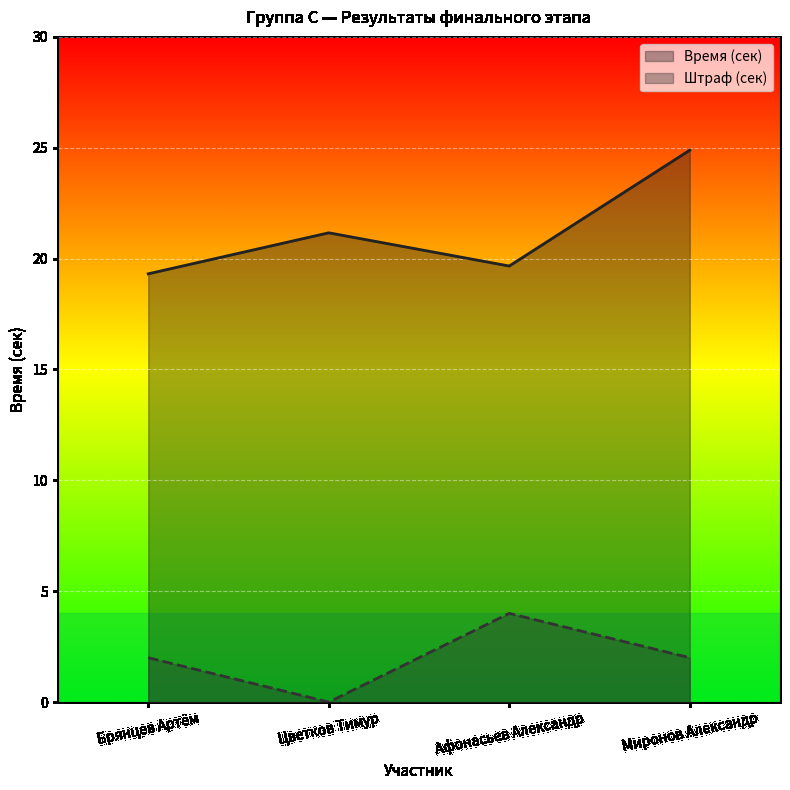

What is the label of the 4th point from the left?

Миронов Александр